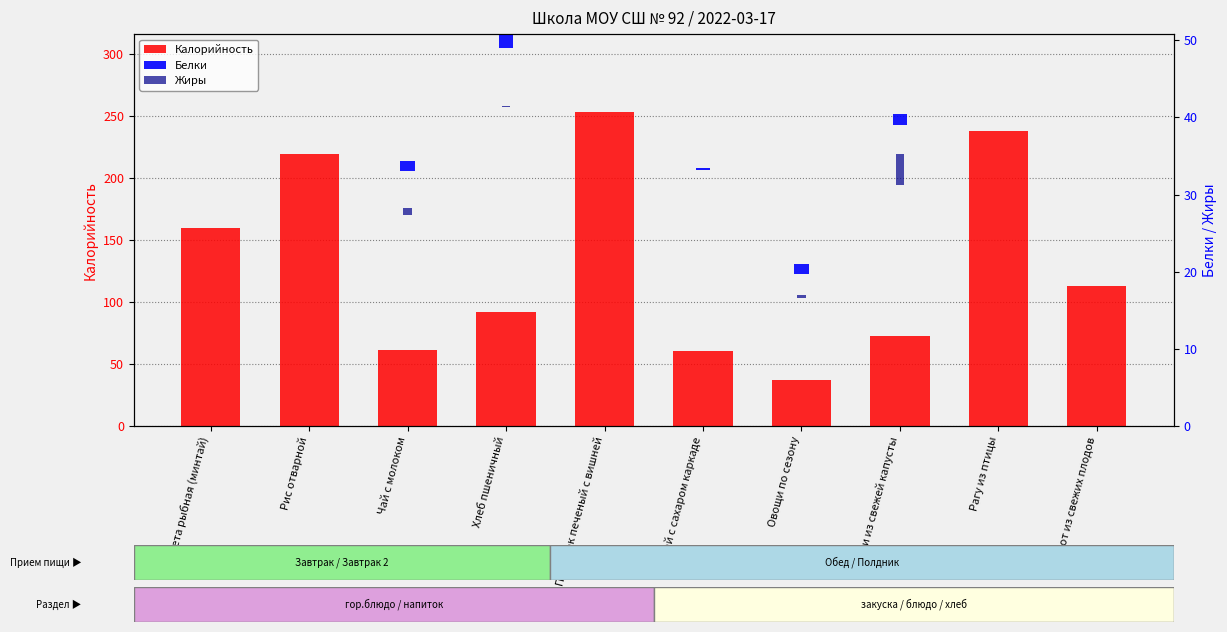

Does the chart contain any negative values?

No